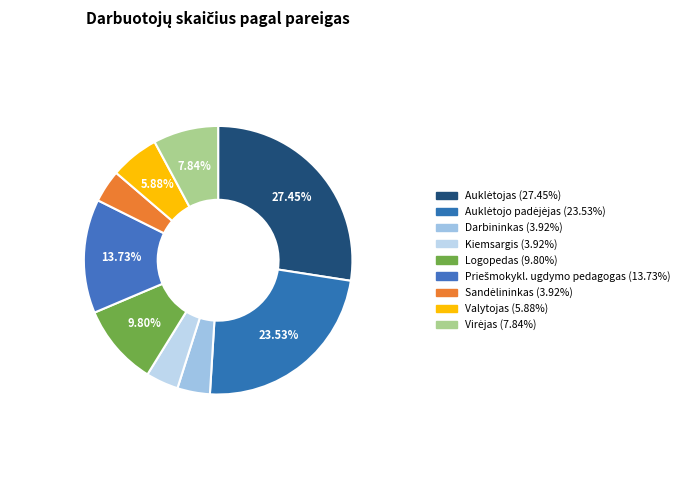

How many slices are in this pie chart?

9